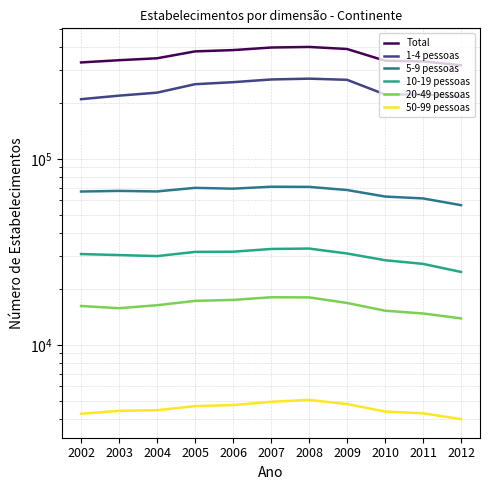

Which label corresponds to the smallest value in the chart?

2012